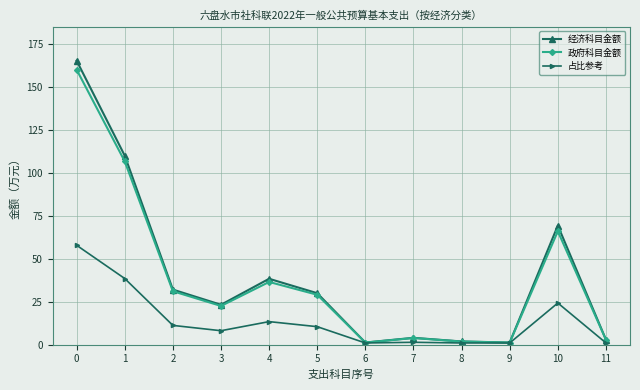

What is the value of the 占比参考 point at the 10th from the left?

1.0